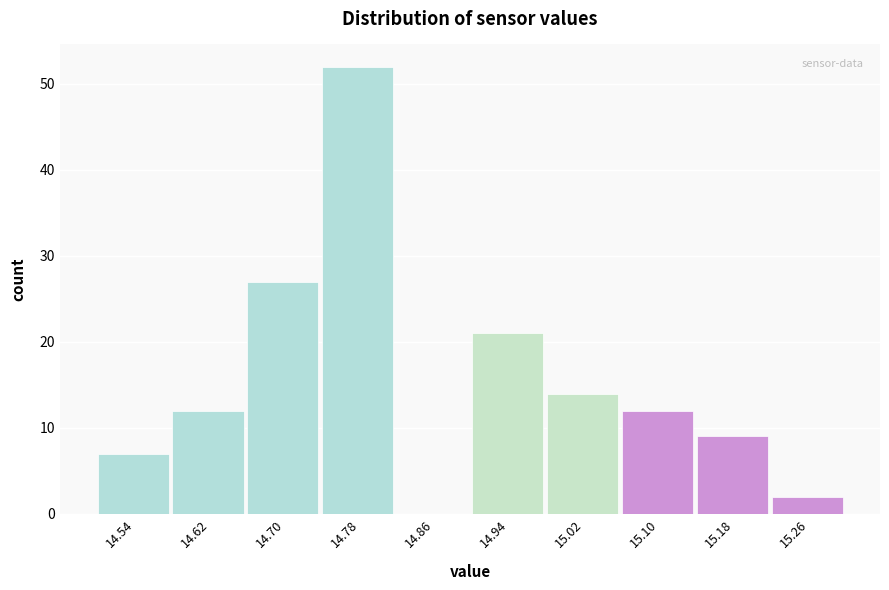

Over which range of the x-axis is the bar tallest?

14.74 to 14.82